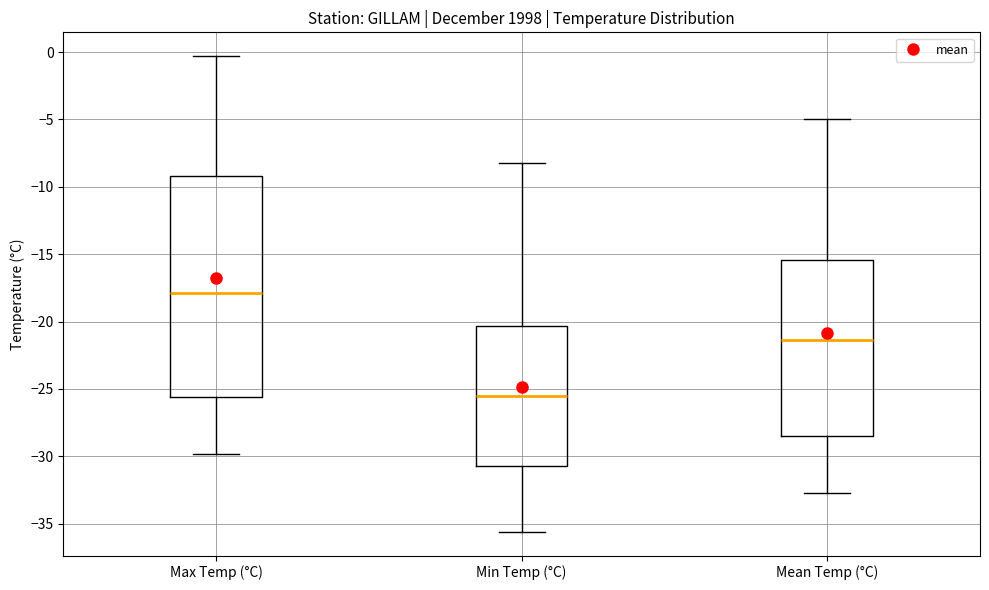

Comparing the boxes themselves (not the whiskers), which one is the tallest?

Max Temp (°C)